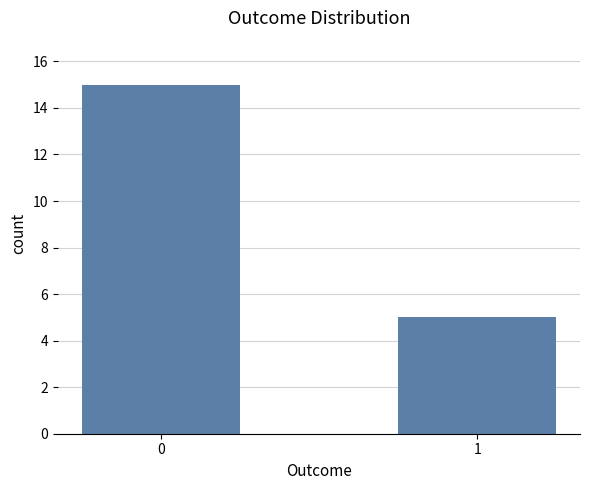

How many values are between 5 and 15?

2